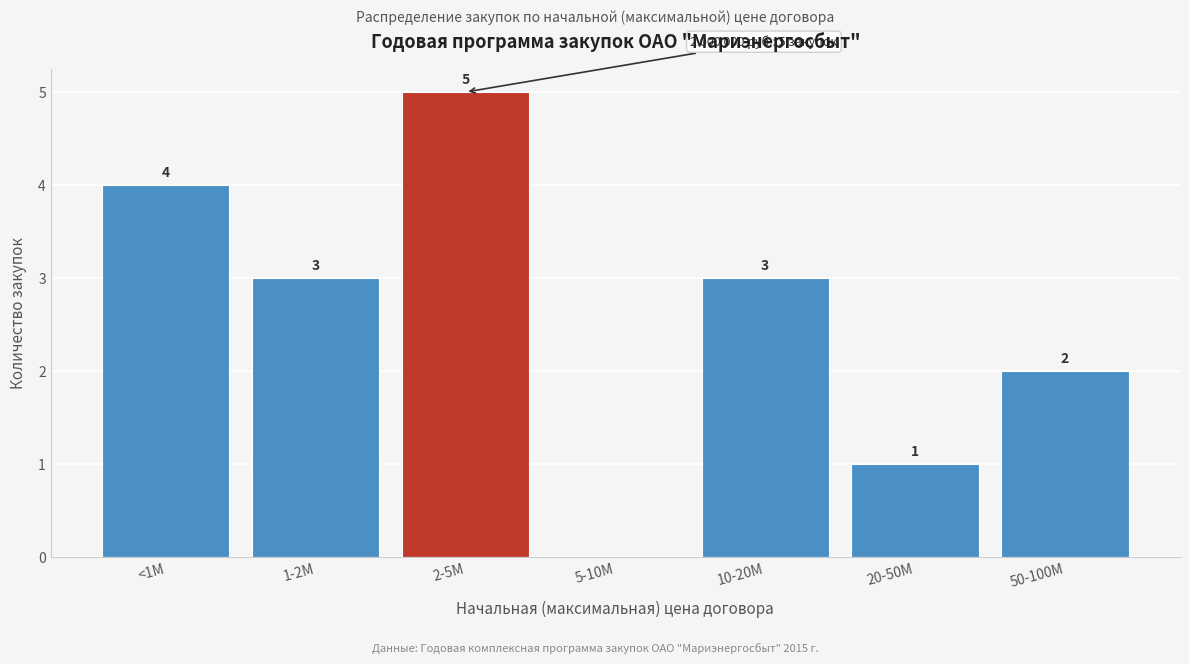

Reading left to right, list all the values displayed in this chart.

<1M=4	1-2M=3	2-5M=5	5-10M=0	10-20M=3	20-50M=1	50-100M=2